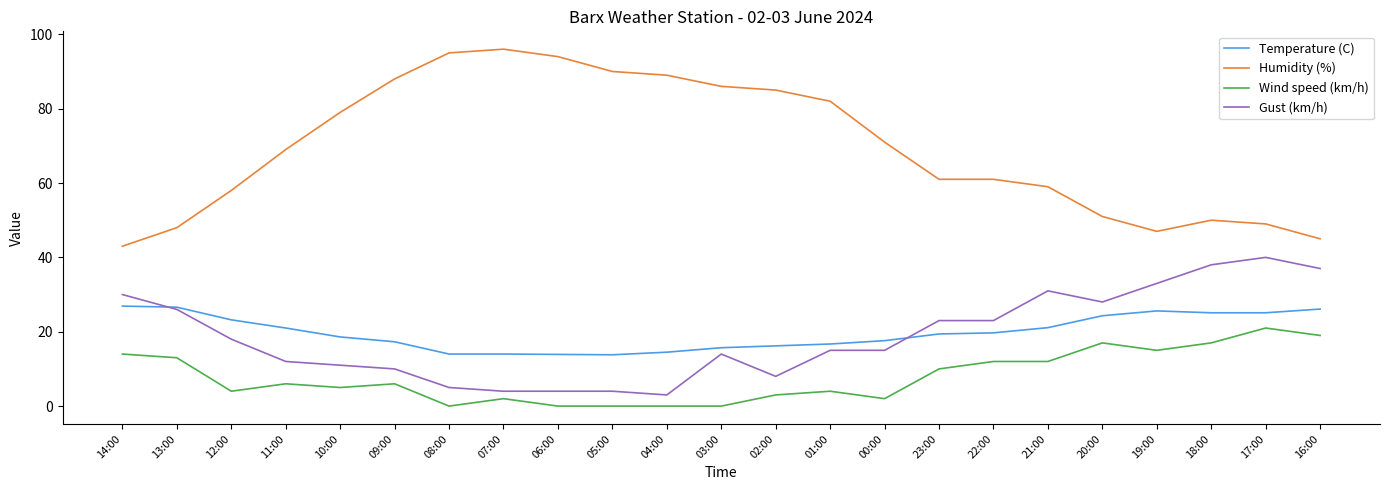

List the series in order of their peak value, highest first.

Humidity (%), Gust (km/h), Temperature (C), Wind speed (km/h)